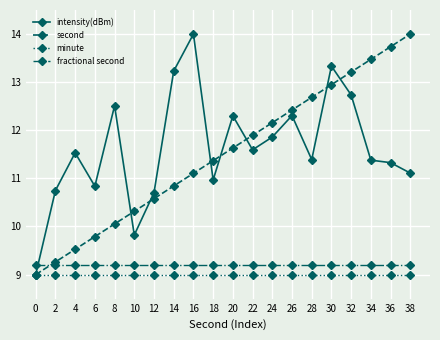

What is the minimum value shown in the chart?

9.0